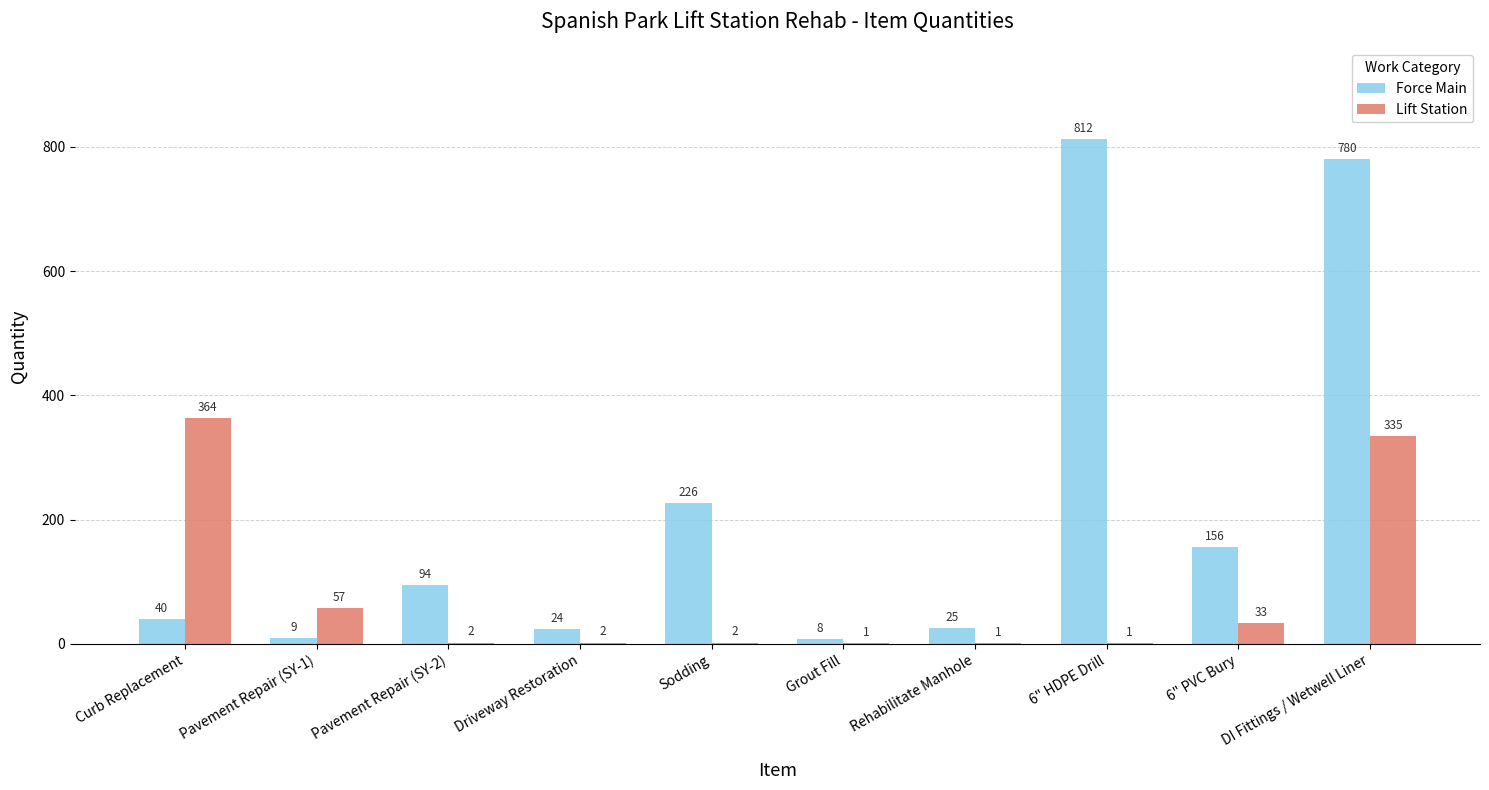

The Lift Station series shows 513 at Curb Replacement. True or false?

False